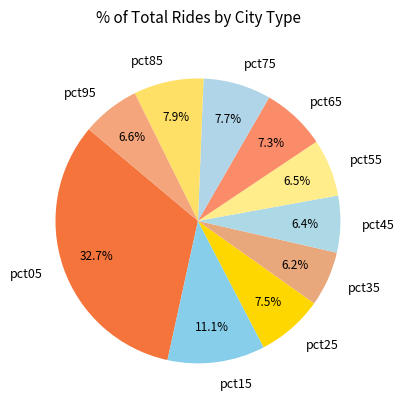

Which category has the biggest portion of the pie?

pct05